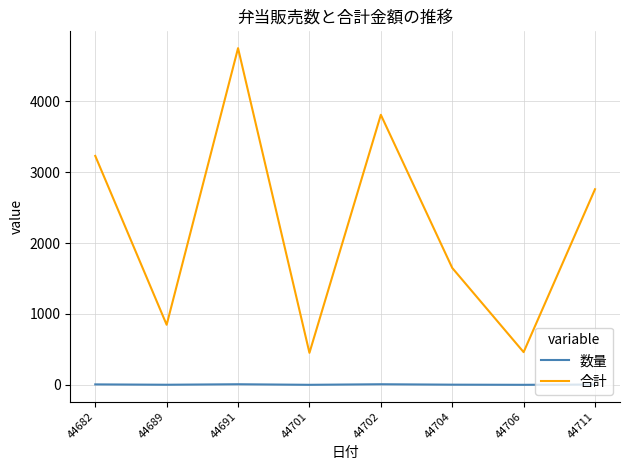

How many values in the 合計 series are below 2760?

4